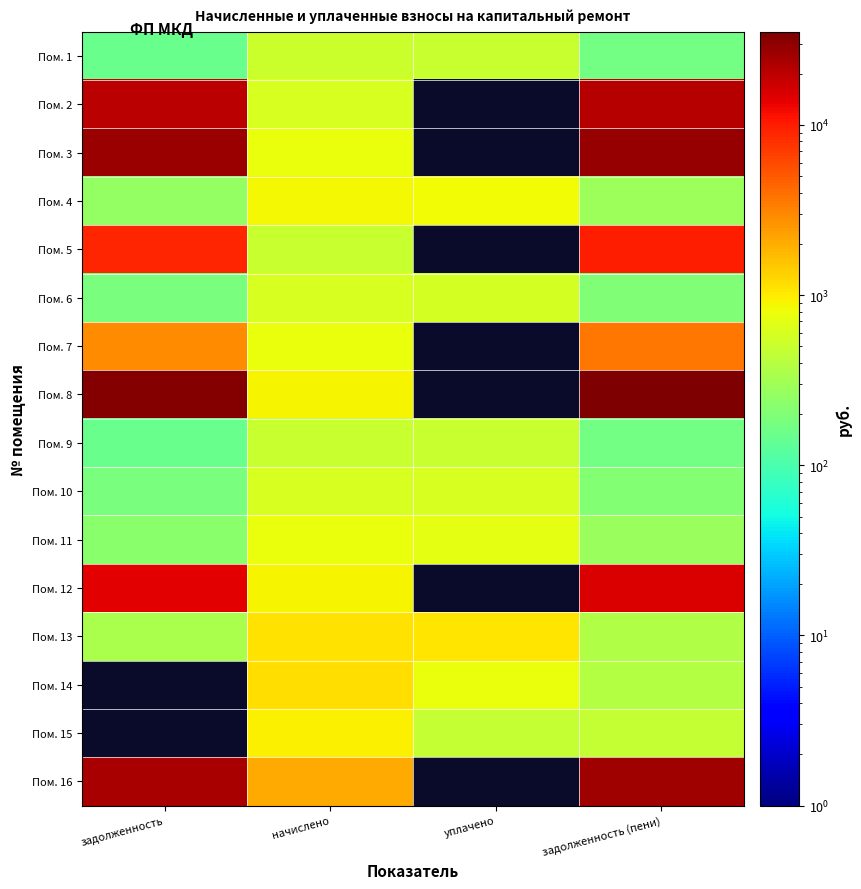

Between задолженность and задолженность (пени), which series saw the biggest shift?

Пом. 16